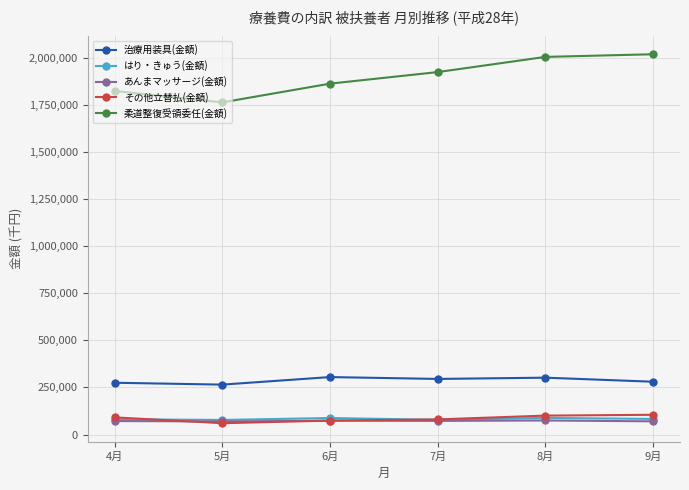

What is the maximum value shown in the chart?

2019068.8